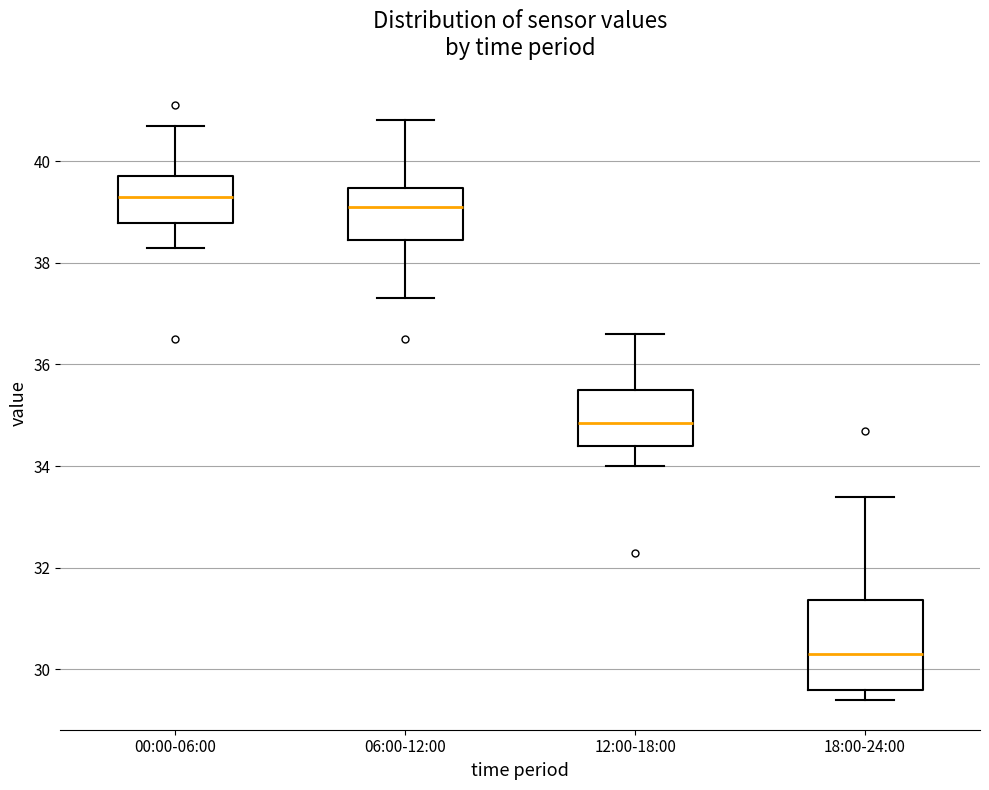

Reading left to right, read every box against the y-axis: the position of its median line, the range the box covers, and the ends of its whiskers. The values are not printed on the chart, so give them approximately, as read against the axis.

00:00-06:00: median 39.2, box 38.8 to 39.8, whiskers 38.2 to 40.8
06:00-12:00: median 39.2, box 38.4 to 39.4, whiskers 37.2 to 40.8
12:00-18:00: median 34.8, box 34.4 to 35.6, whiskers 34.0 to 36.6
18:00-24:00: median 30.2, box 29.6 to 31.4, whiskers 29.4 to 33.4